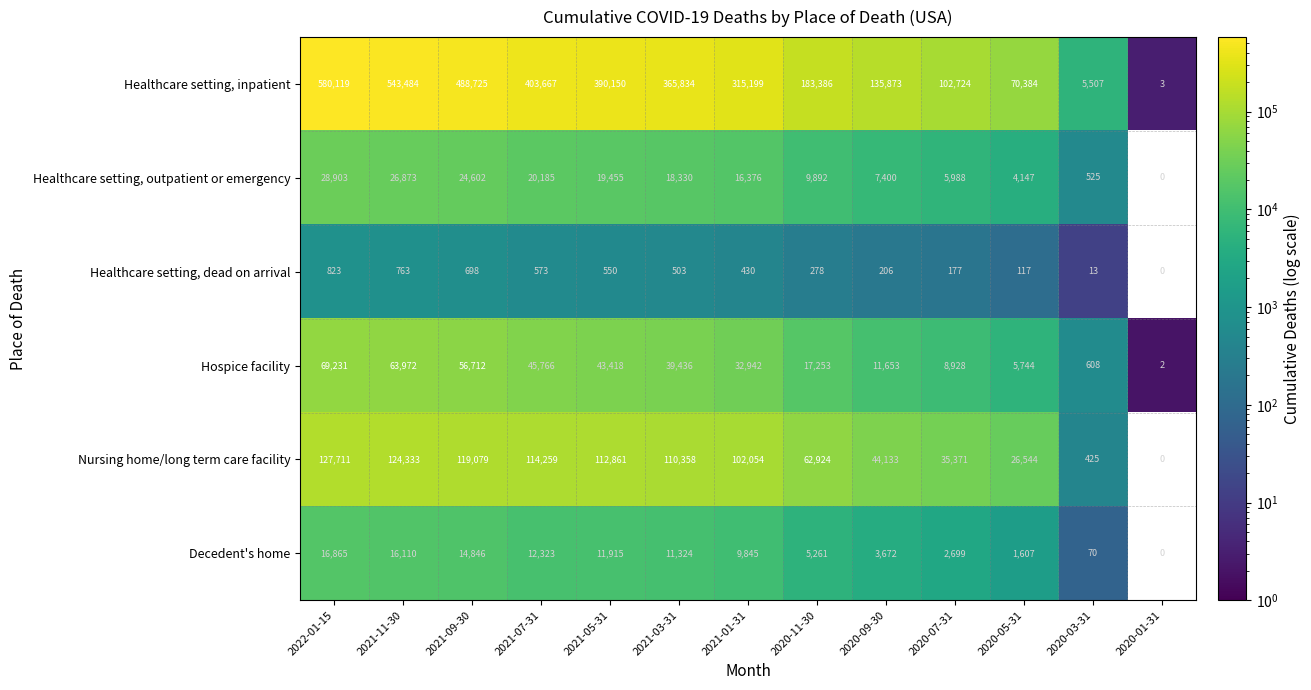

At which category is the sum across all series the highest?

2022-01-15